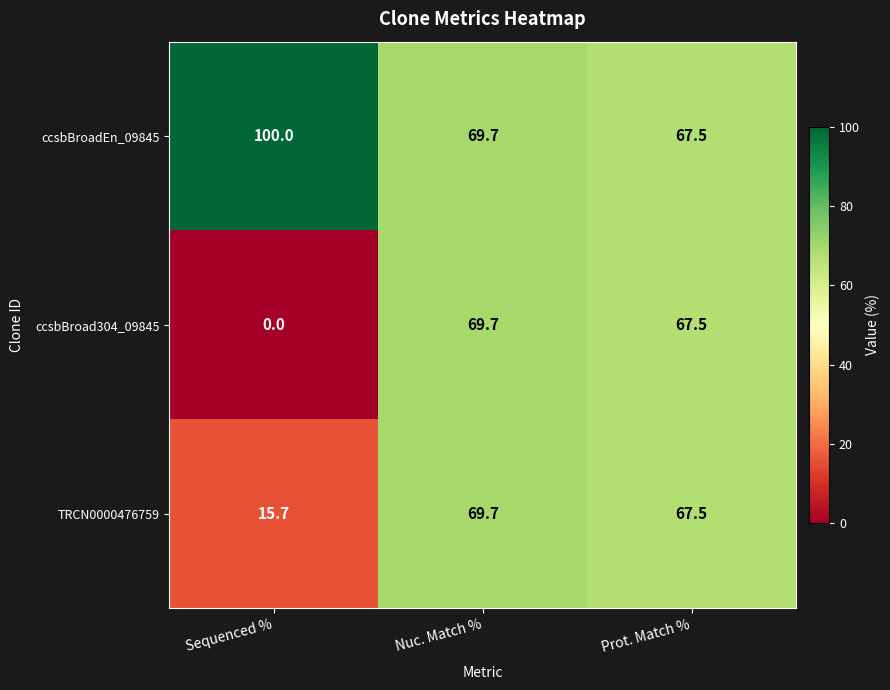

The ccsbBroad304_09845 series shows 39.5 at Nuc. Match %. True or false?

False